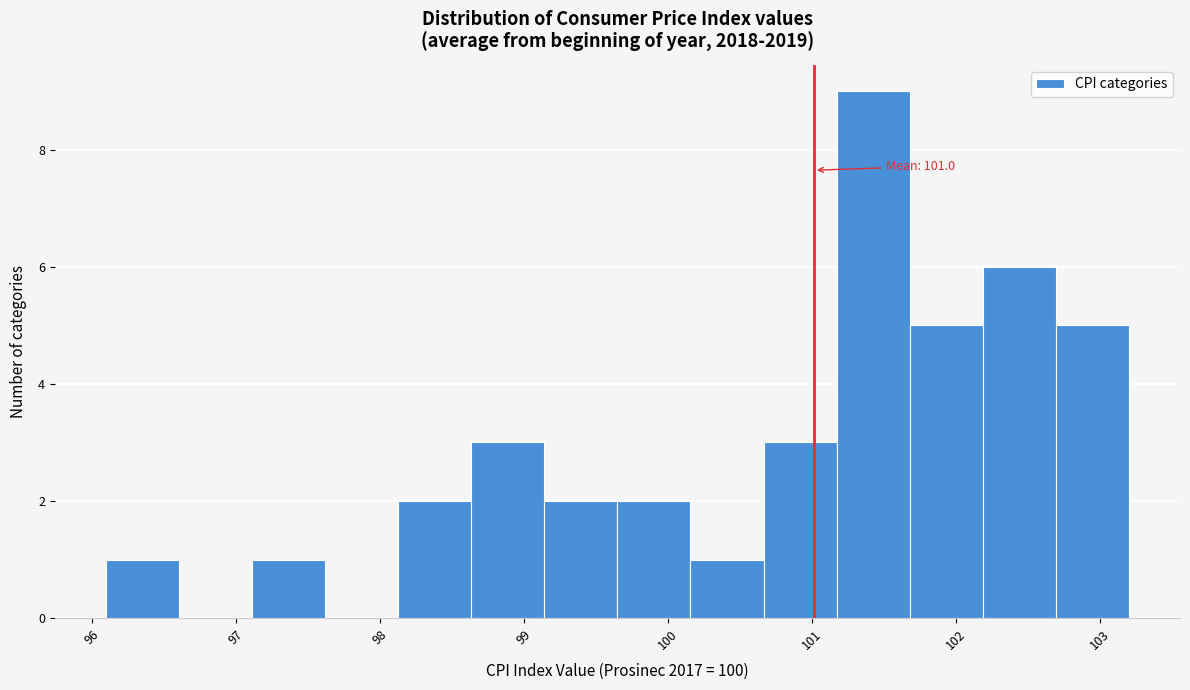

Which range on the x-axis has the tallest bar?

101.2 to 101.7